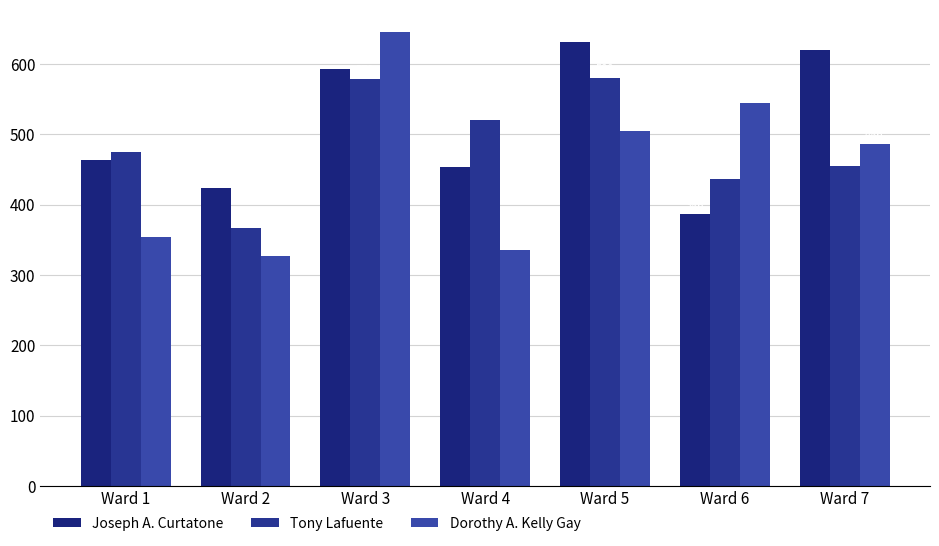

At Ward 3, list the series in order from largest to smallest.

Dorothy A. Kelly Gay, Joseph A. Curtatone, Tony Lafuente